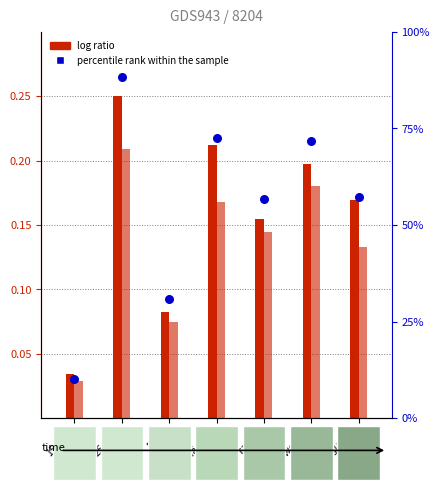

At how many categories does at least one series exceed 2?

7